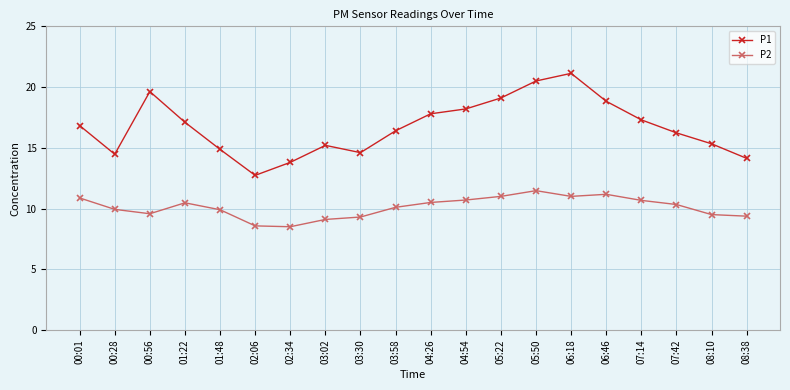

Rank the series at 05:50 from lowest to highest value.

P2, P1